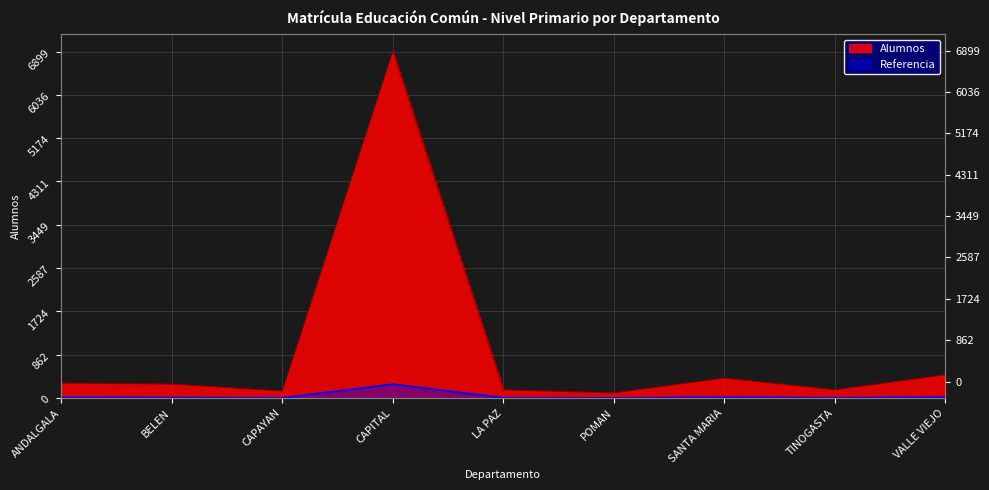

Where does the data first go above 11?

ANDALGALA